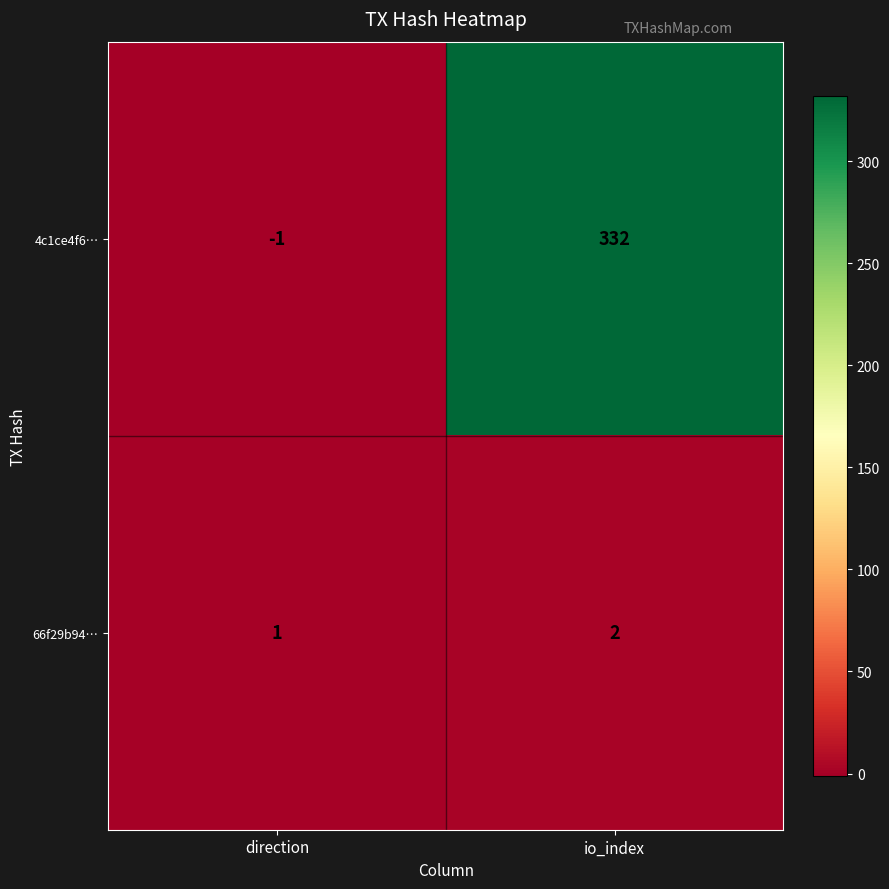

Read the 4c1ce4f6… value at io_index.

332